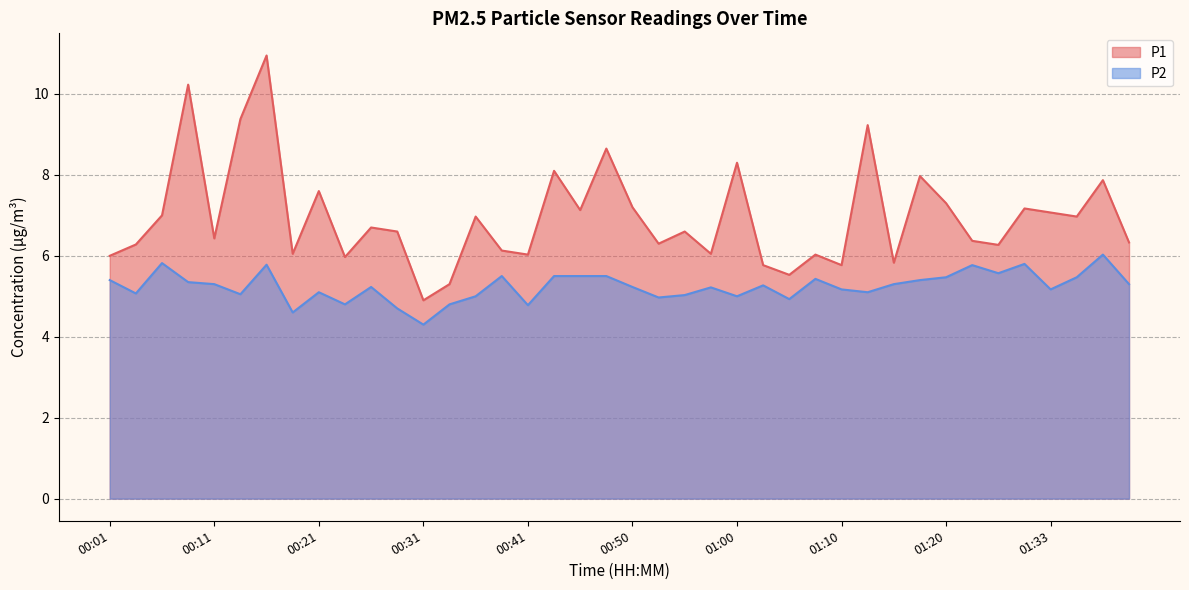

Which label corresponds to the largest value in the chart?

00:16